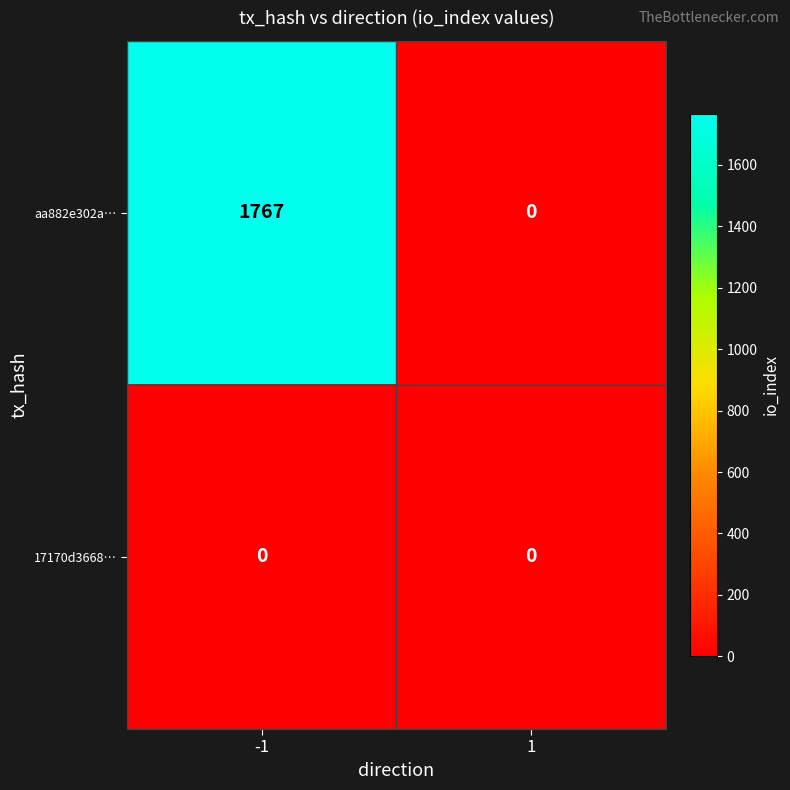

At how many categories does at least one series exceed 1746?

1